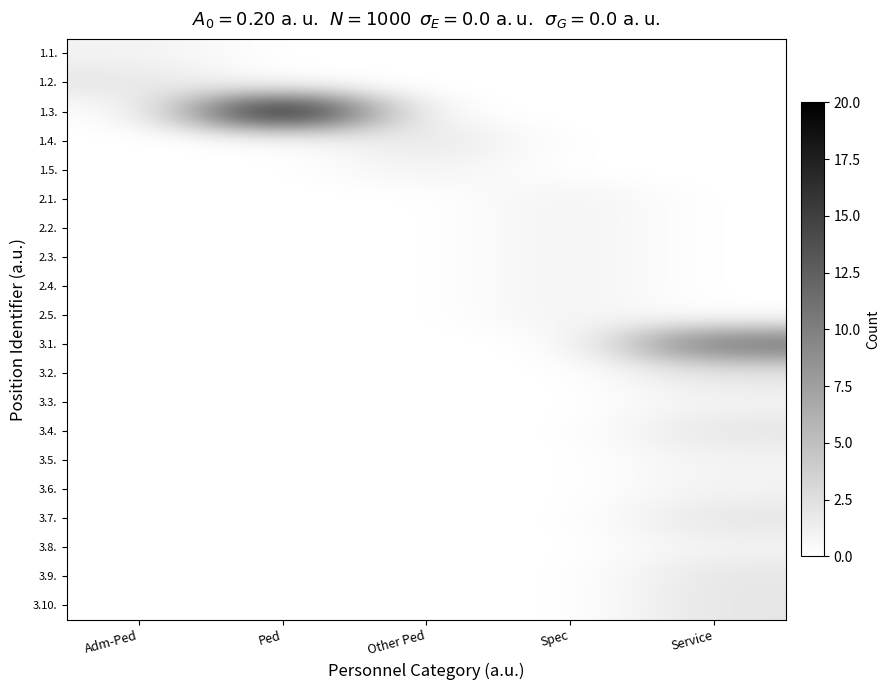

Which category has the highest value across all series?

Ped